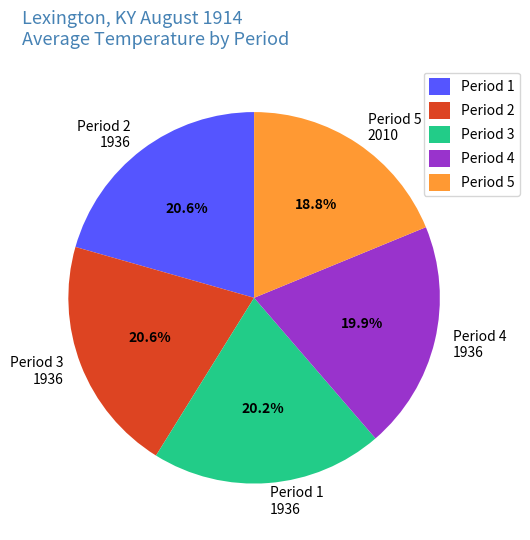

How many segments does this pie chart have?

5